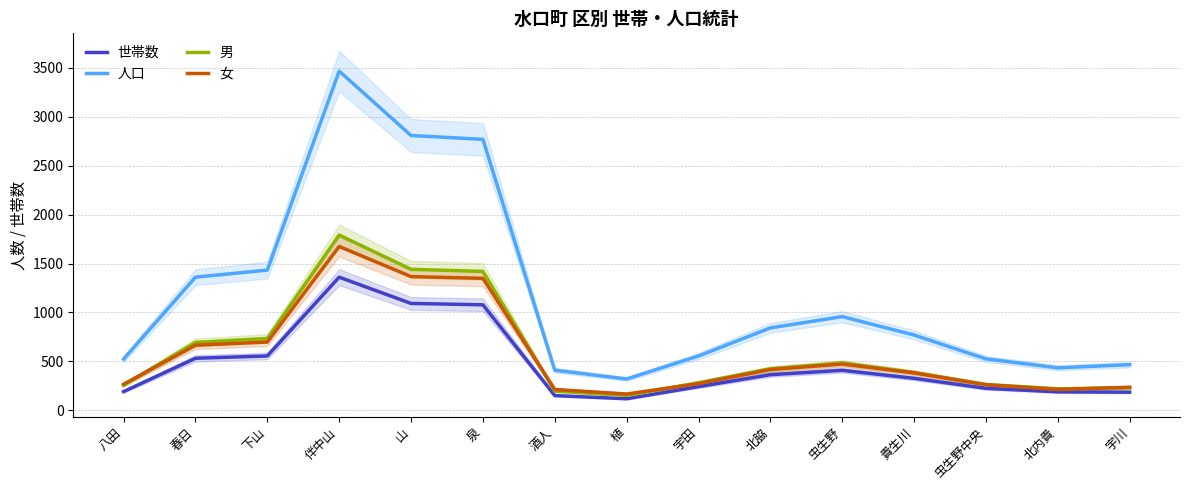

Is this an area chart (filled region under the line)?

No